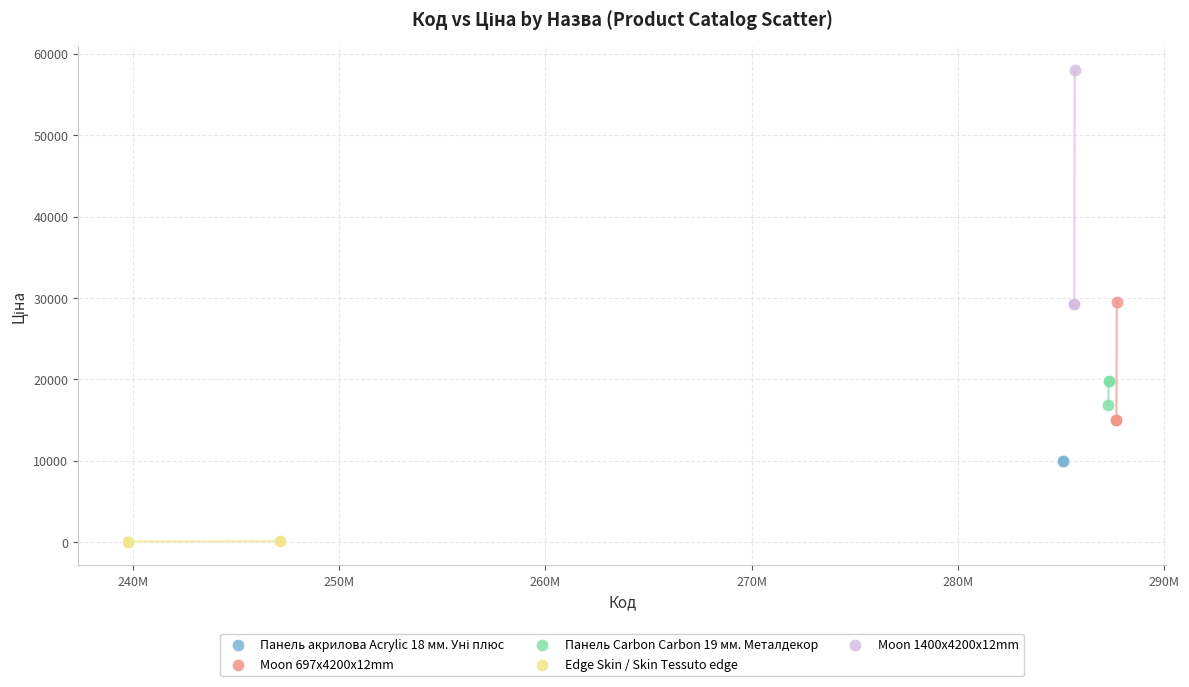

Which series contains the highest Y value?

Moon 1400x4200x12mm